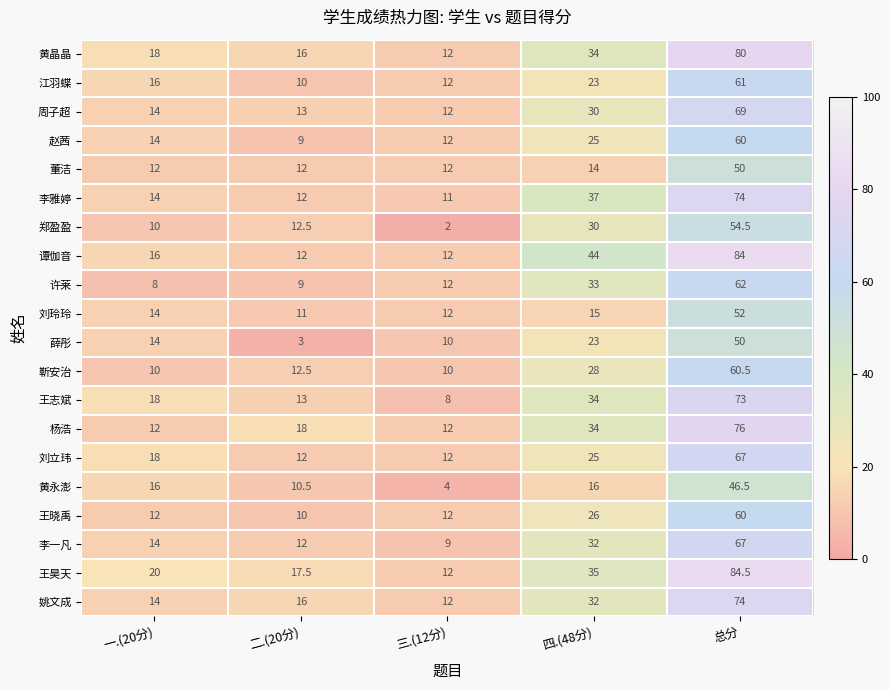

Which series changed the most between 三.(12分) and 四.(48分)?

谭伽音